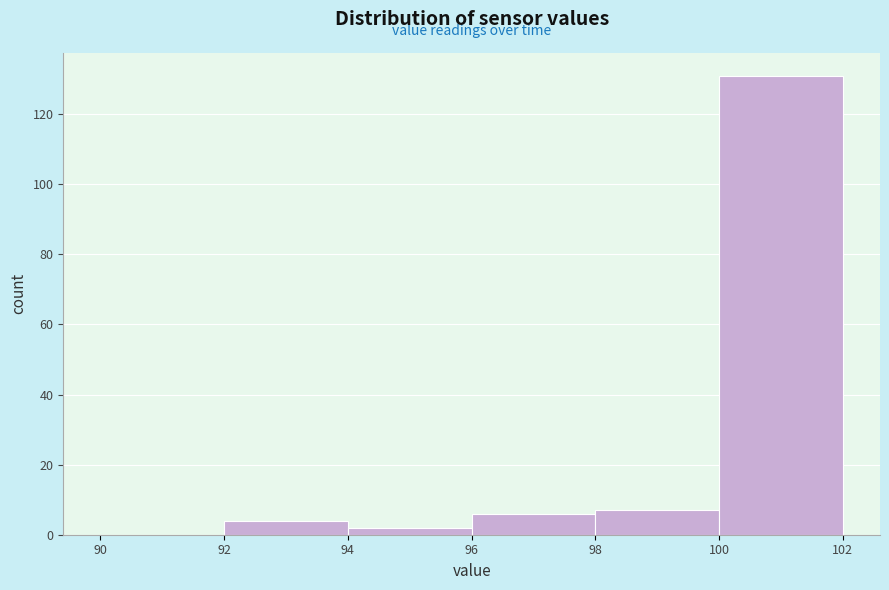

What is the height of the bar covering 94 to 96 on the x-axis? The values are not printed on the chart, so give them approximately, as read against the axis.

2